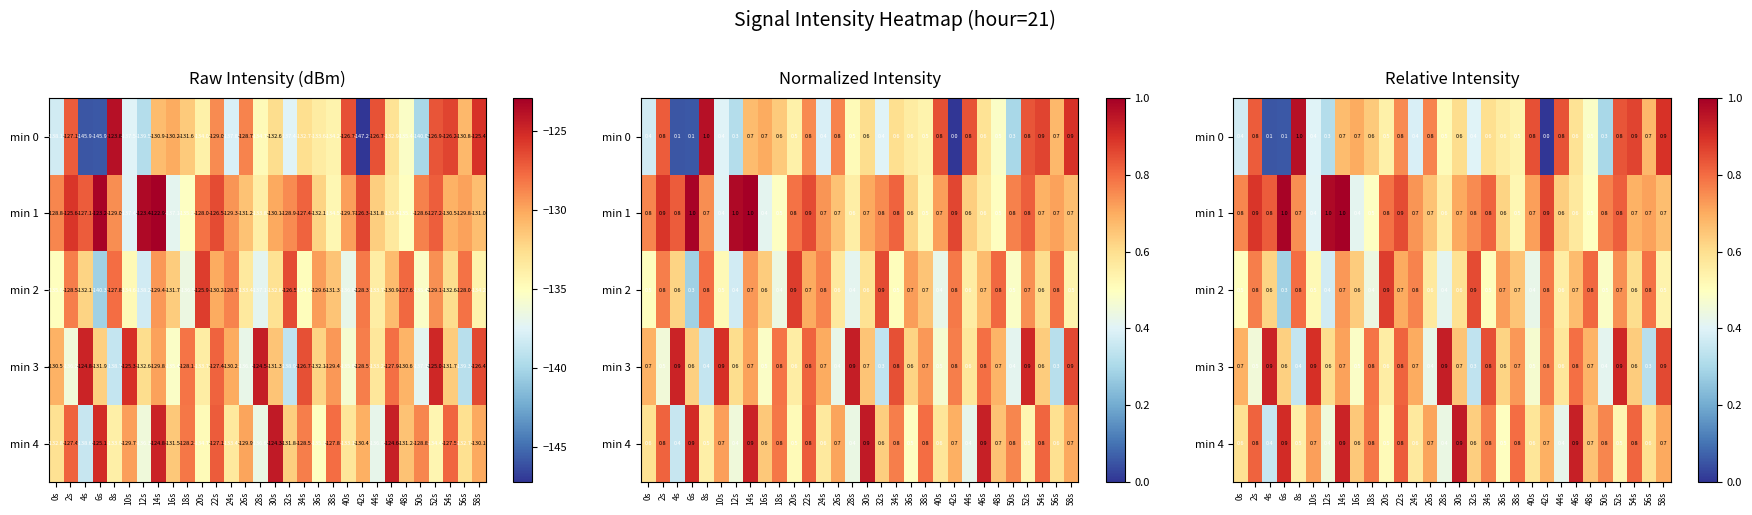

Which has a higher value, 46s or 30s?

30s